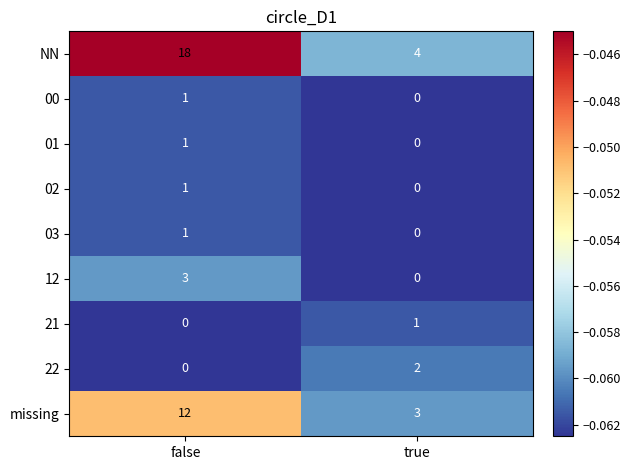

Reading left to right, extract all data points from this chart.

NN: 18	4
00: 1	0
01: 1	0
02: 1	0
03: 1	0
12: 3	0
21: 0	1
22: 0	2
missing: 12	3